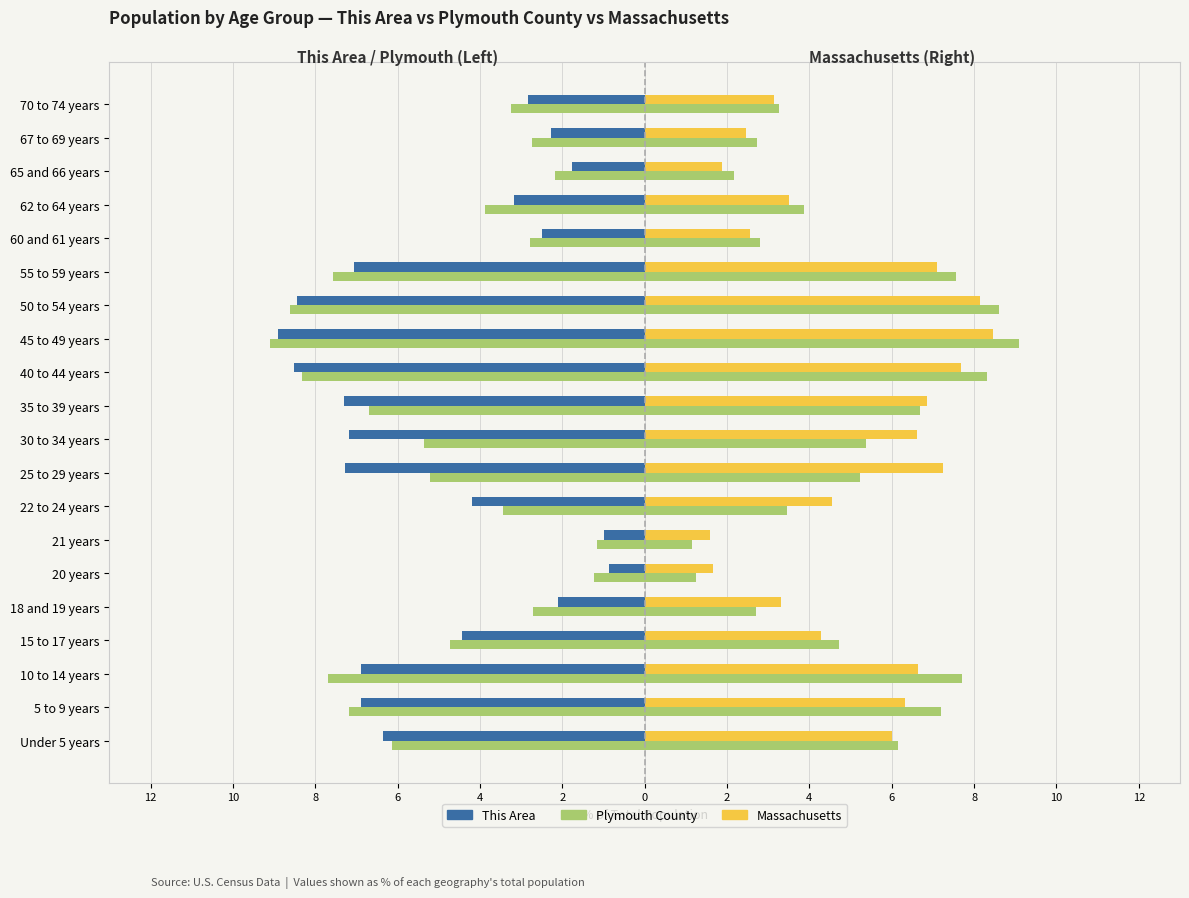

Reading left to right, what are all the values shown in this chart?

This Area: -6.4	-6.9	-6.9	-4.4	-2.1	-0.9	-1.0	-4.2	-7.3	-7.2	-7.3	-8.5	-8.9	-8.5	-7.1	-2.5	-3.2	-1.8	-2.3	-2.8
Plymouth County: -6.1	-7.2	-7.7	-4.7	-2.7	-1.2	-1.2	-3.4	-5.2	-5.4	-6.7	-8.3	-9.1	-8.6	-7.6	-2.8	-3.9	-2.2	-2.7	-3.3
Massachusetts: 6.0	6.3	6.6	4.3	3.3	1.7	1.6	4.6	7.2	6.6	6.9	7.7	8.4	8.1	7.1	2.6	3.5	1.9	2.5	3.1